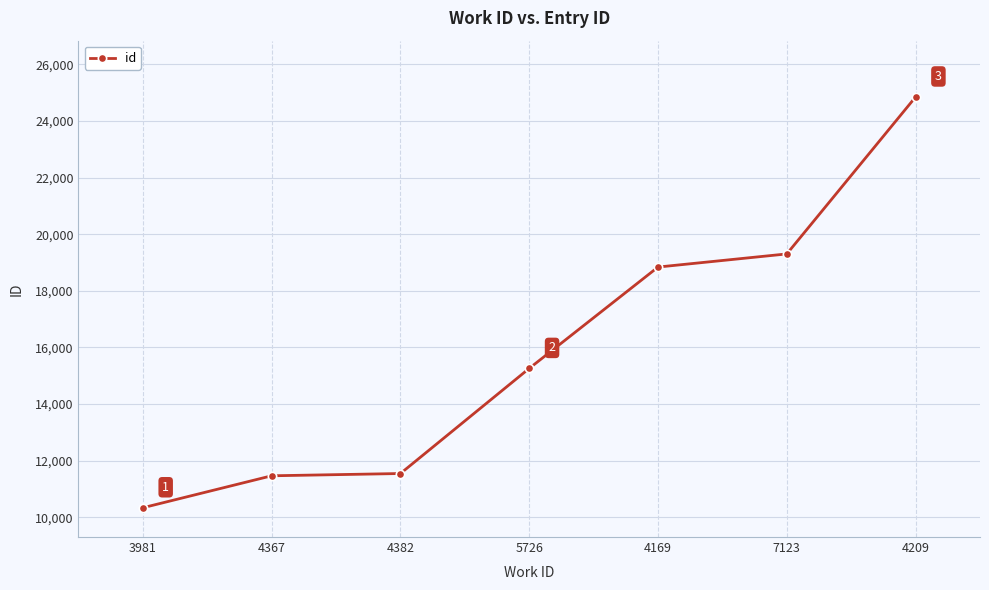

What is the greatest value displayed?

24849